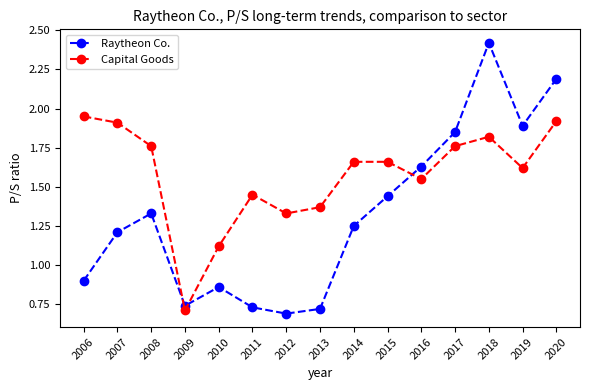

Which label corresponds to the smallest value in the chart?

2012